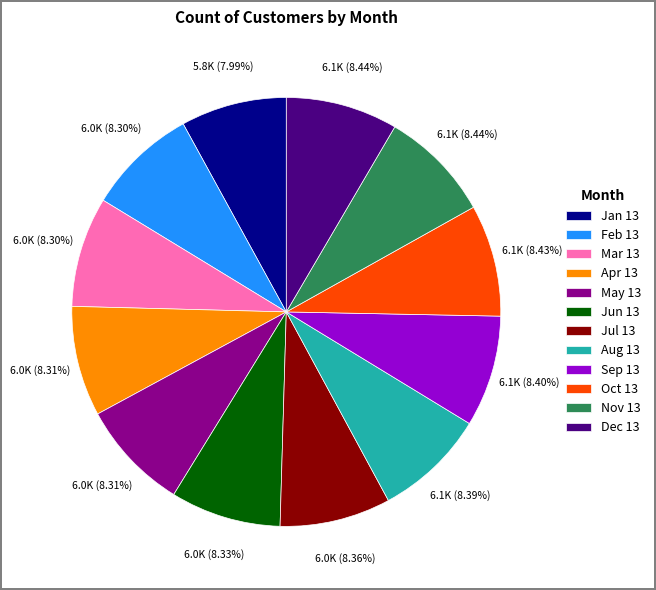

Is there any slice that represents more than half of the pie?

No